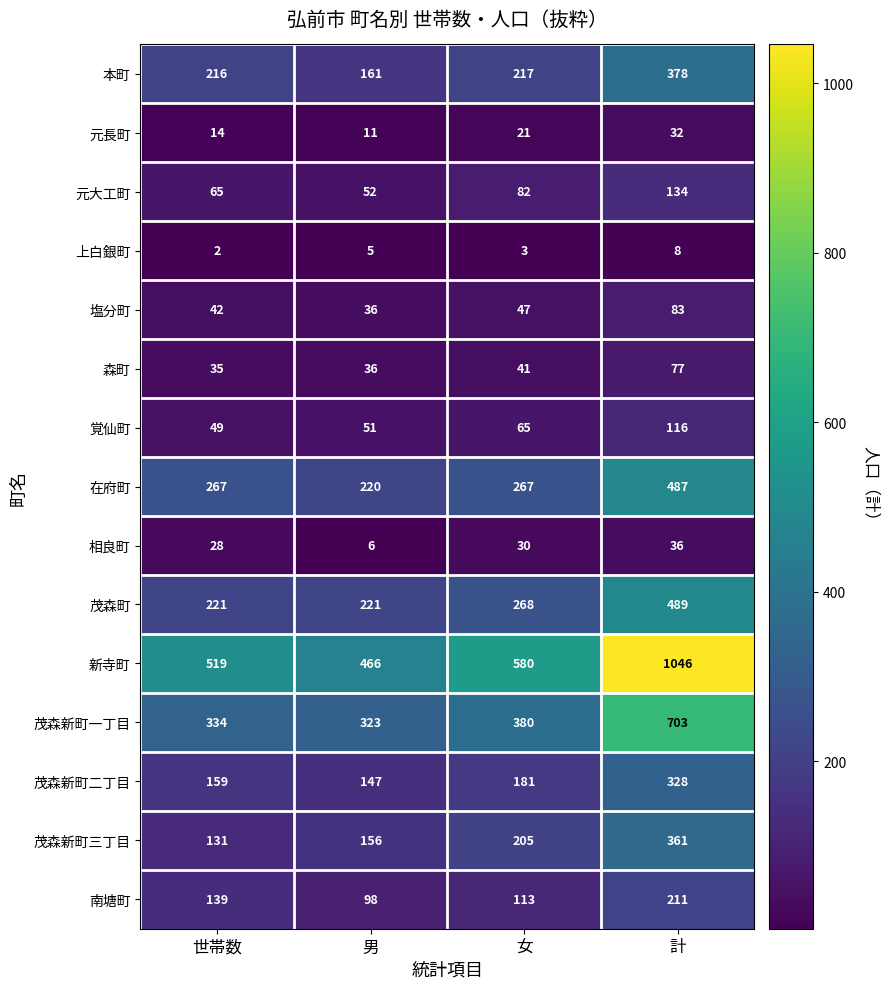

How many data points does each series have?

4